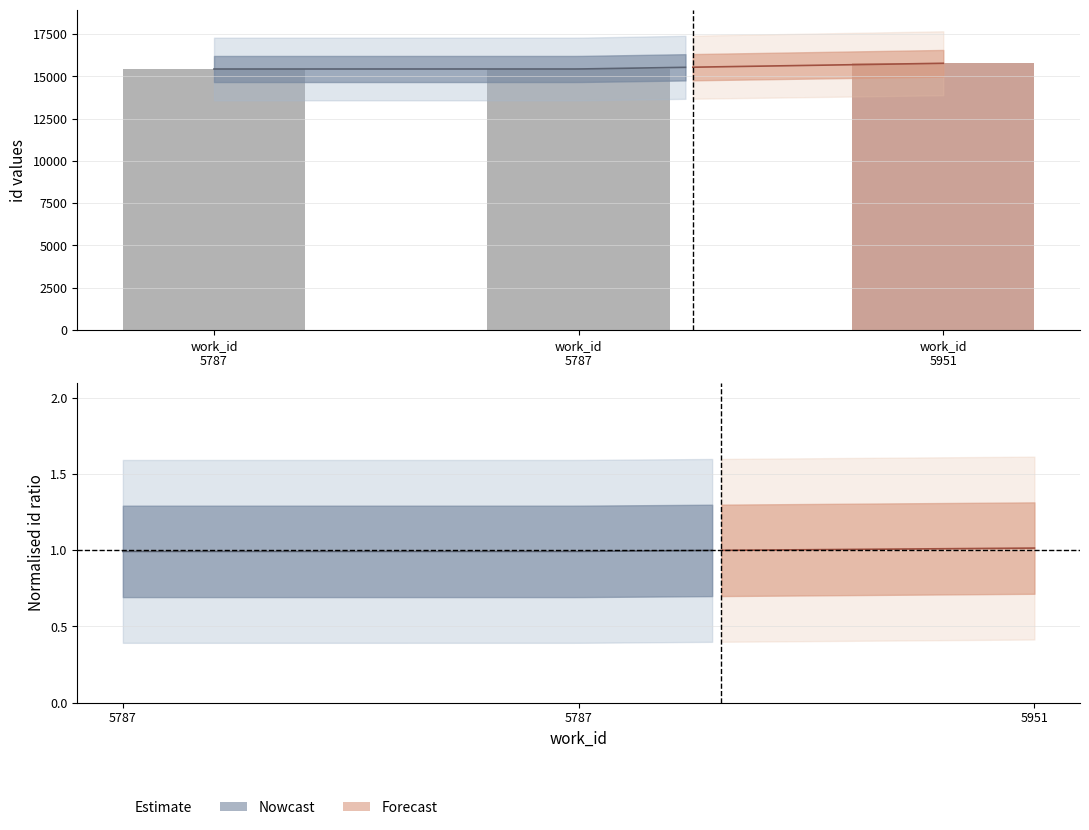

What is the value of the 3rd bar from the left?

15780